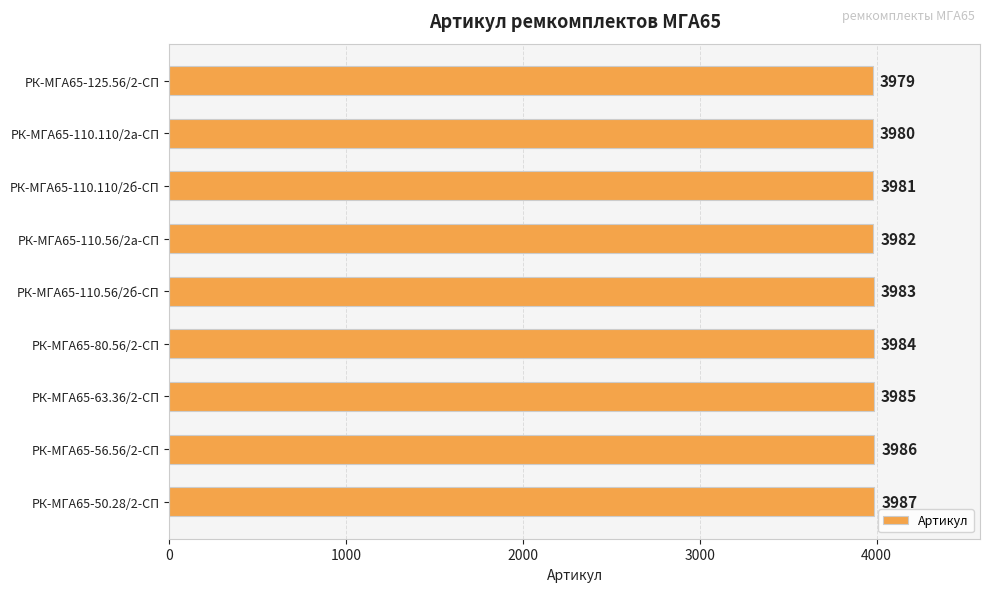

List the labels in order of value, smallest first.

РК-МГА65-125.56/2-СП, РК-МГА65-110.110/2а-СП, РК-МГА65-110.110/2б-СП, РК-МГА65-110.56/2а-СП, РК-МГА65-110.56/2б-СП, РК-МГА65-80.56/2-СП, РК-МГА65-63.36/2-СП, РК-МГА65-56.56/2-СП, РК-МГА65-50.28/2-СП